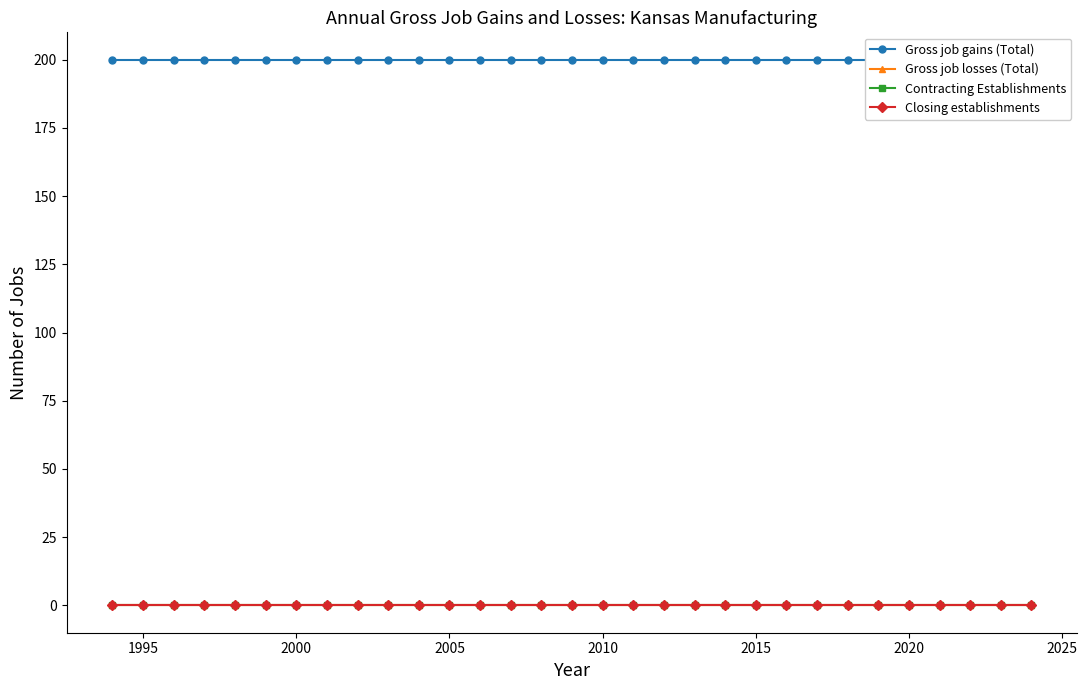

True or false: Gross job losses (Total) and Gross job gains (Total) cross at least once.

False